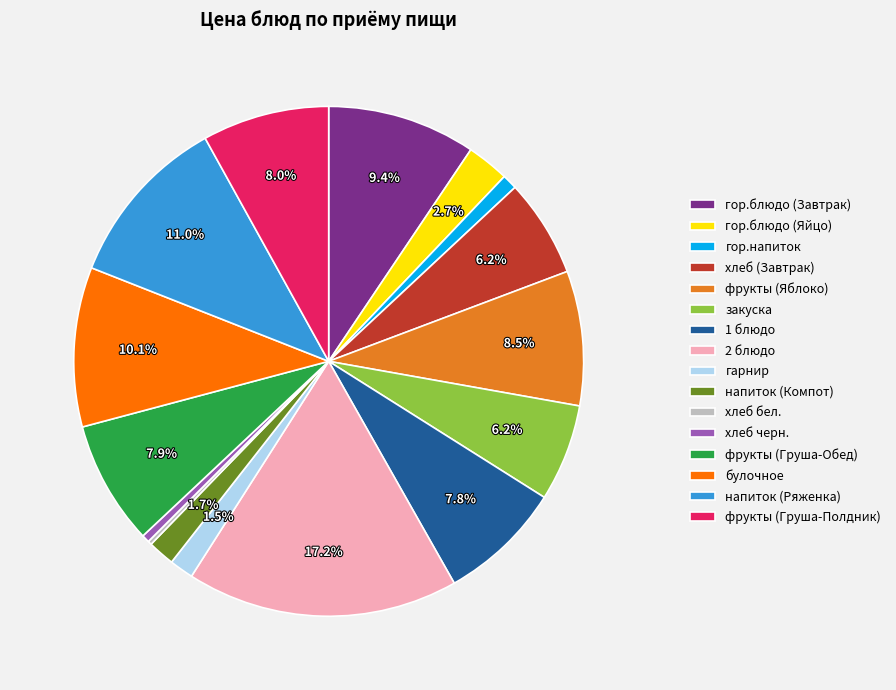

The гор.блюдо (Завтрак) slice represents 23% of the pie. True or false?

False